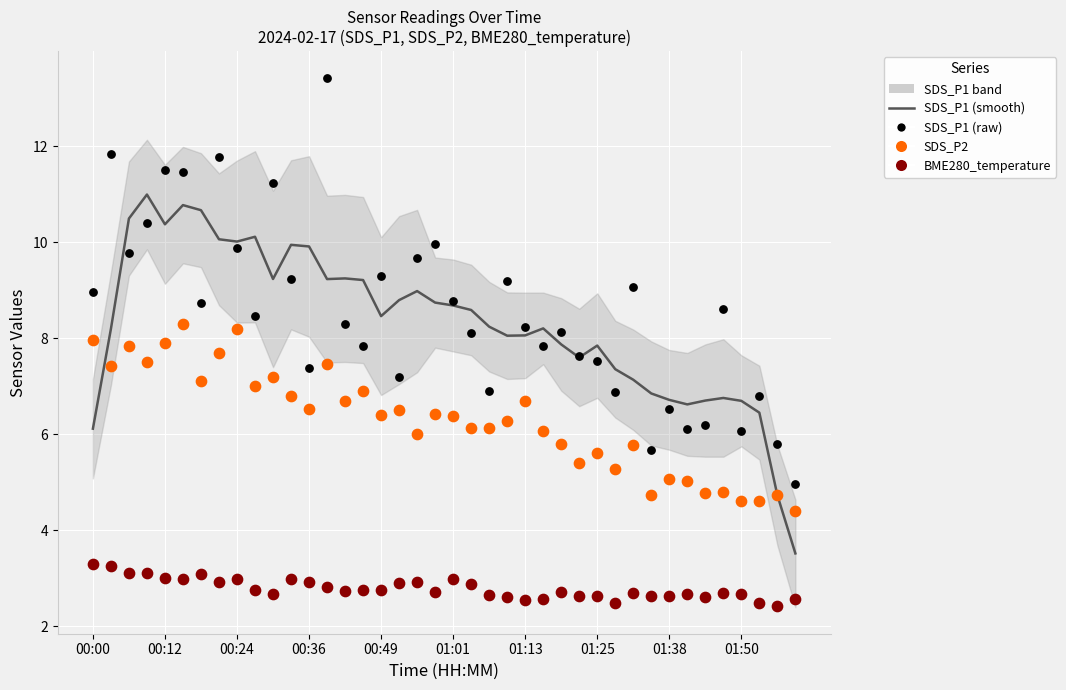

Which series has the largest Y range (max minus min)?

SDS_P1 (raw)